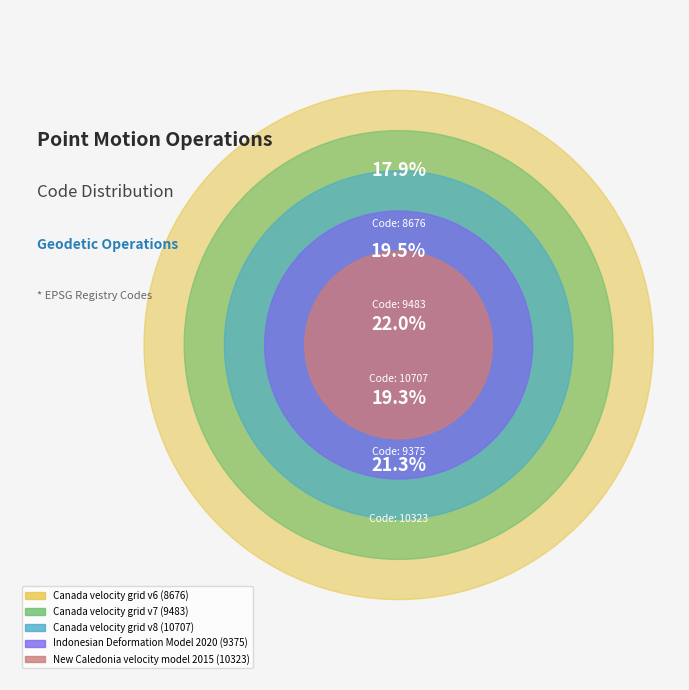

Between Canada velocity grid v6 and Indonesian Deformation Model 2020, which is larger?

Indonesian Deformation Model 2020